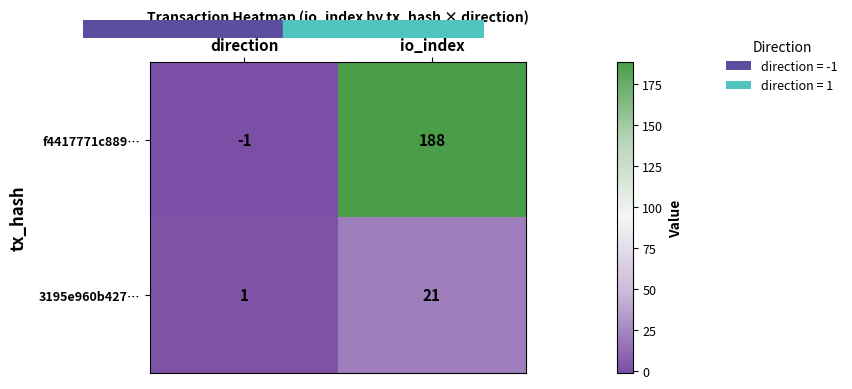

List the series in order of their peak value, lowest first.

3195e960b427…, f4417771c889…